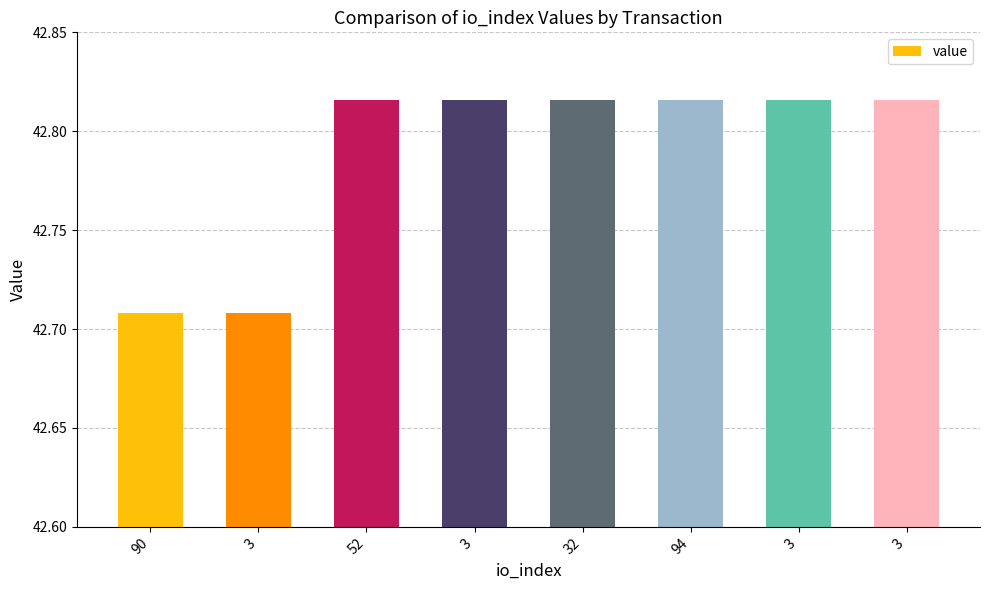

What is the difference between the second highest and minimum values?

0.1